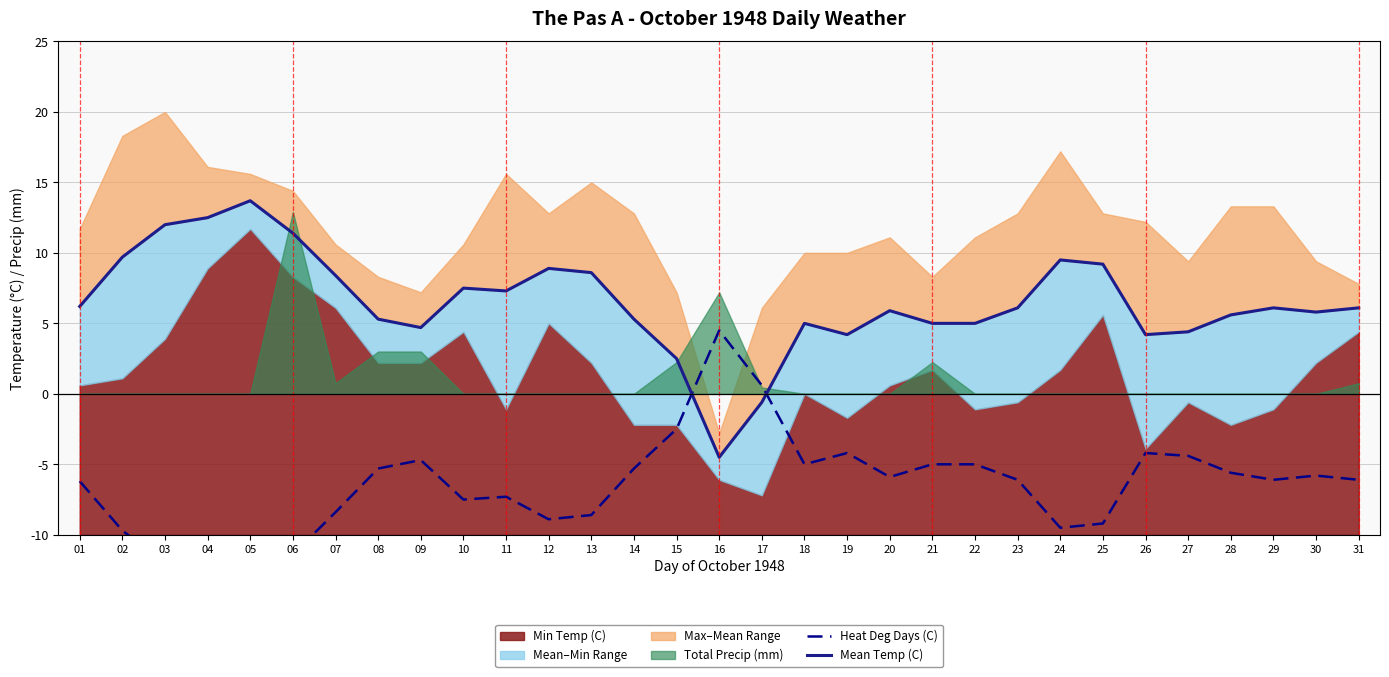

Is it true that Heat Deg Days (C) equals -5.3 at 14?

True